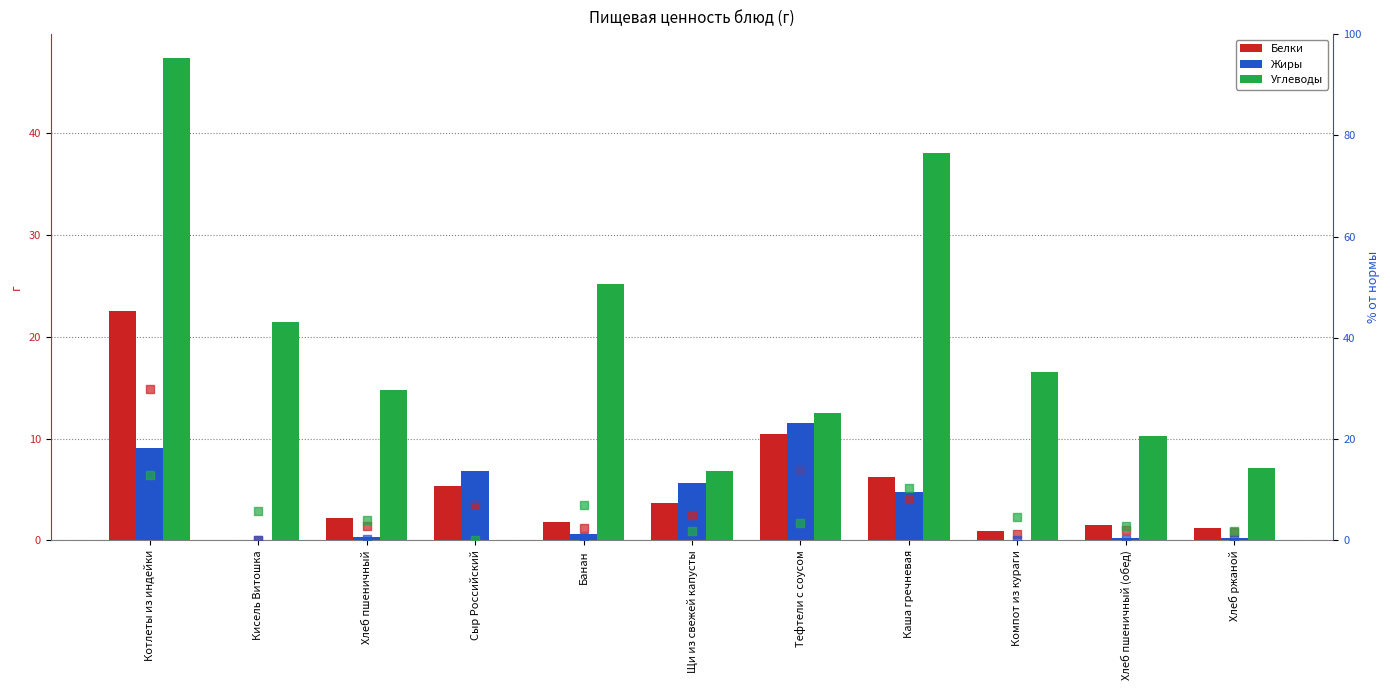

Reading right to left, list all the values displayed in this chart.

Белки: 1.2	1.5	0.9	6.2	10.5	3.7	1.8	5.3	2.2	0.0	22.5
Жиры: 0.2	0.2	0.1	4.7	11.5	5.6	0.6	6.8	0.3	0.0	9.0
Углеводы: 7.1	10.2	16.5	38.0	12.5	6.9	25.2	0.0	14.8	21.4	47.3
Белки % от нормы: 1.6	2.0	1.2	8.3	14.0	4.9	2.4	7.1	2.9	0.0	30.0
Жиры % от нормы: 0.3	0.2	0.1	5.7	13.9	6.8	0.7	8.2	0.3	0.0	10.9
Углеводы % от нормы: 2.0	2.8	4.5	10.4	3.4	1.9	6.9	0.0	4.1	5.9	13.0